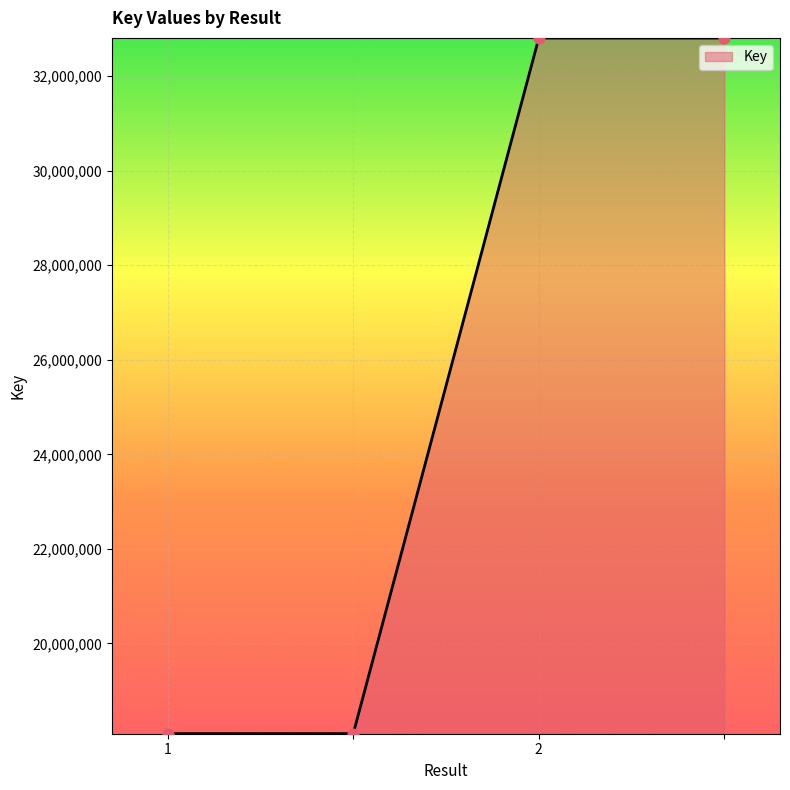

What is the maximum value shown in the chart?

32807736